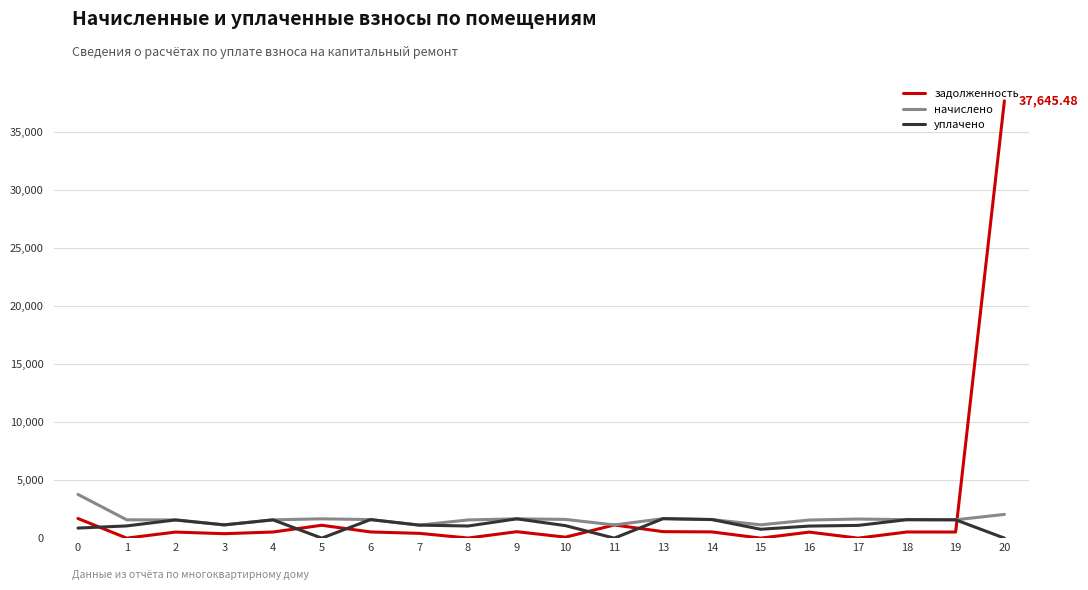

List the series in order of their peak value, highest first.

задолженность, начислено, уплачено